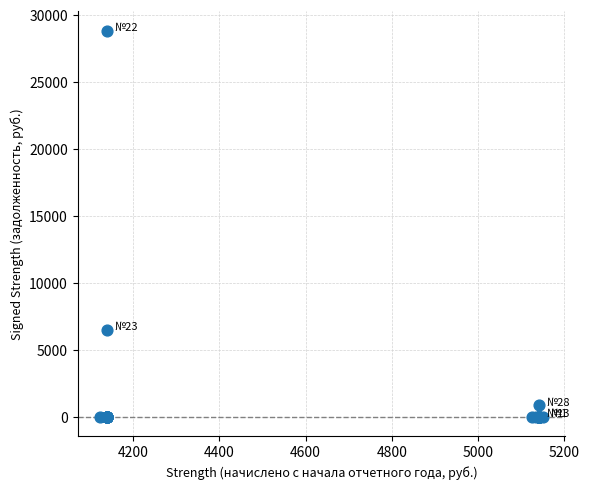

What Y value in the scatter plot is closest to 14405?

6500.0